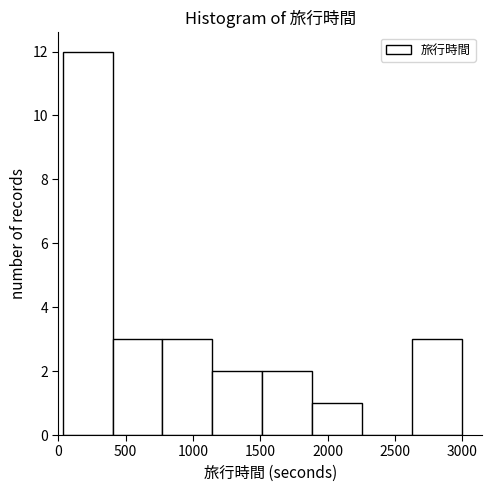

Reading left to right, list every bar in this chart as the range it spans on the x-axis followed by its height. Neither the bar edges nor the heights are printed on the chart, so give them approximately, as read against the axes.

50 to 400: 12
400 to 750: 3
750 to 1150: 3
1150 to 1500: 2
1500 to 1900: 2
1900 to 2250: 1
2250 to 2650: 0
2650 to 3000: 3